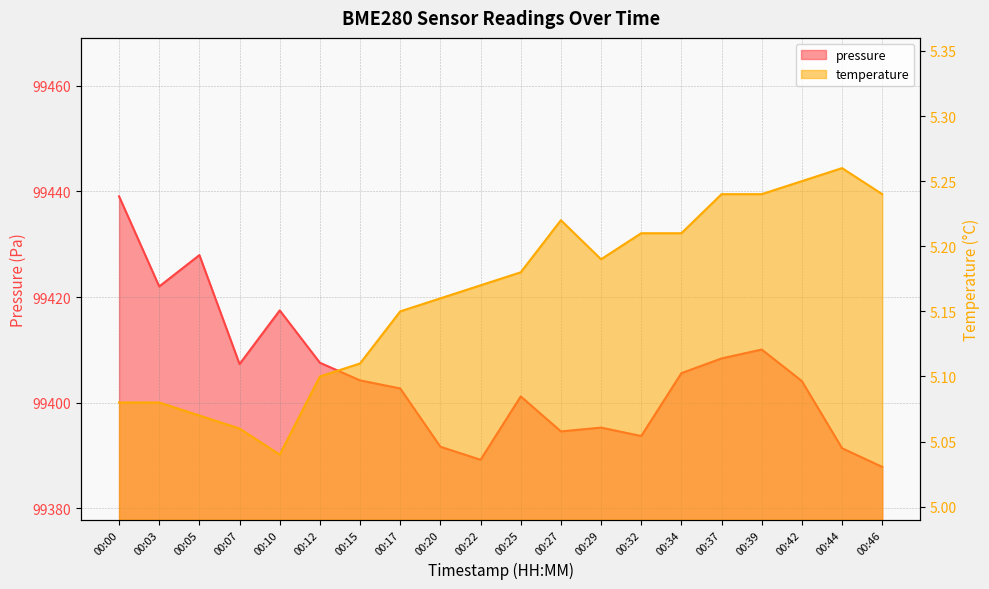

Reading left to right, extract all data points from this chart.

pressure: 99439.1	99422.0	99427.9	99407.3	99417.5	99407.6	99404.2	99402.7	99391.7	99389.2	99401.2	99394.6	99395.3	99393.7	99405.6	99408.4	99410.1	99404.1	99391.4	99387.8
temperature: 5.1	5.1	5.1	5.1	5.0	5.1	5.1	5.2	5.2	5.2	5.2	5.2	5.2	5.2	5.2	5.2	5.2	5.2	5.3	5.2